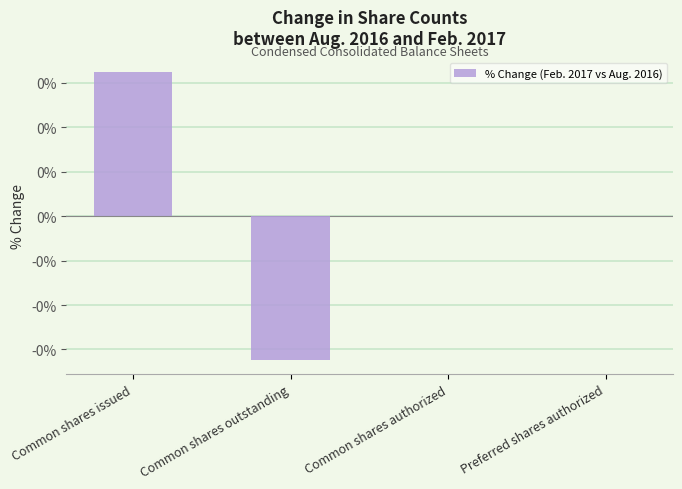

List the labels in order of value, largest first.

Common shares issued, Common shares authorized, Preferred shares authorized, Common shares outstanding